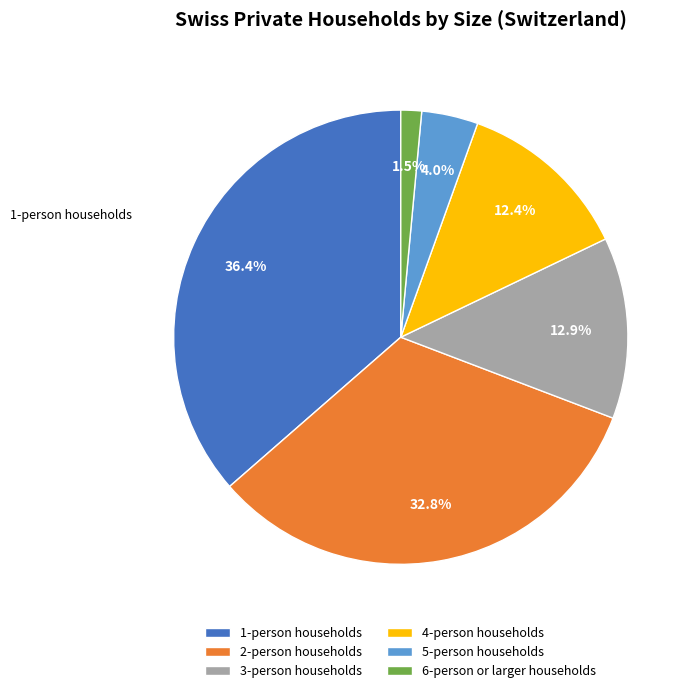

What is the largest slice in the pie chart?

1-person households